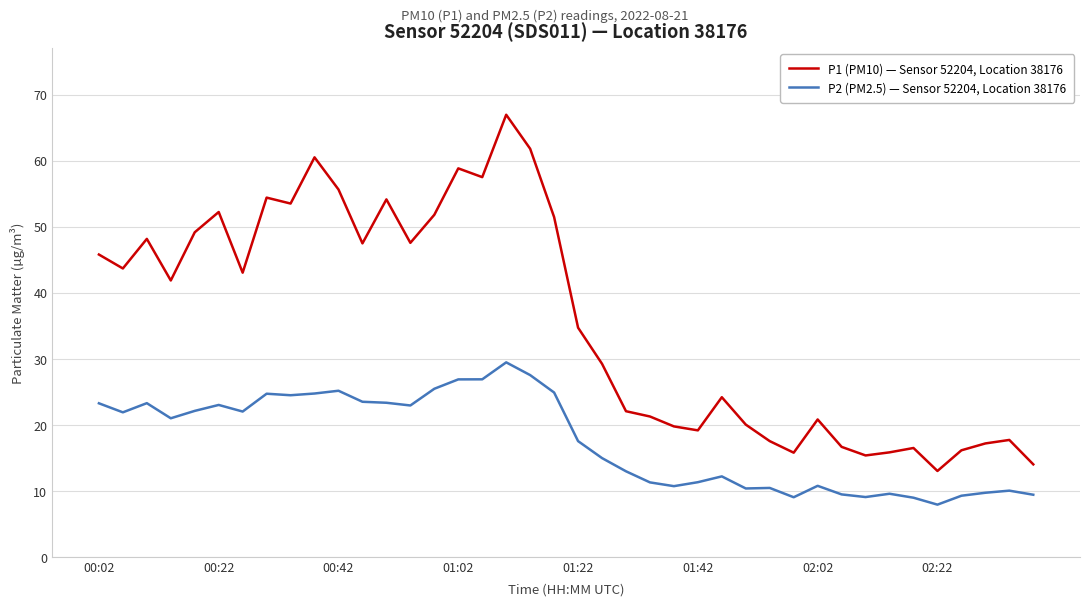

True or false: P2 (PM2.5) — Sensor 52204, Location 38176 and P1 (PM10) — Sensor 52204, Location 38176 cross at least once.

False